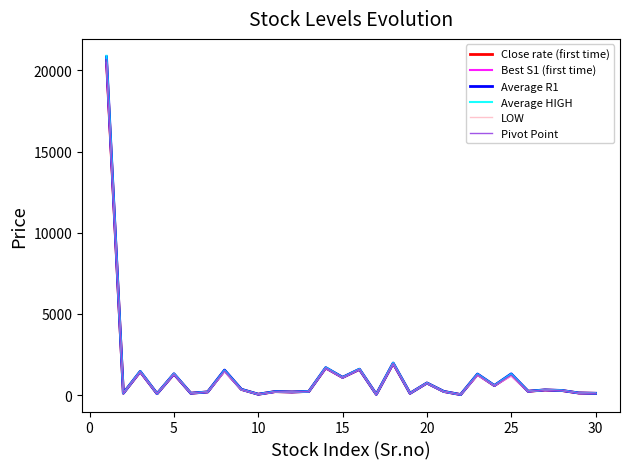

Count the number of categories in the chart.

30